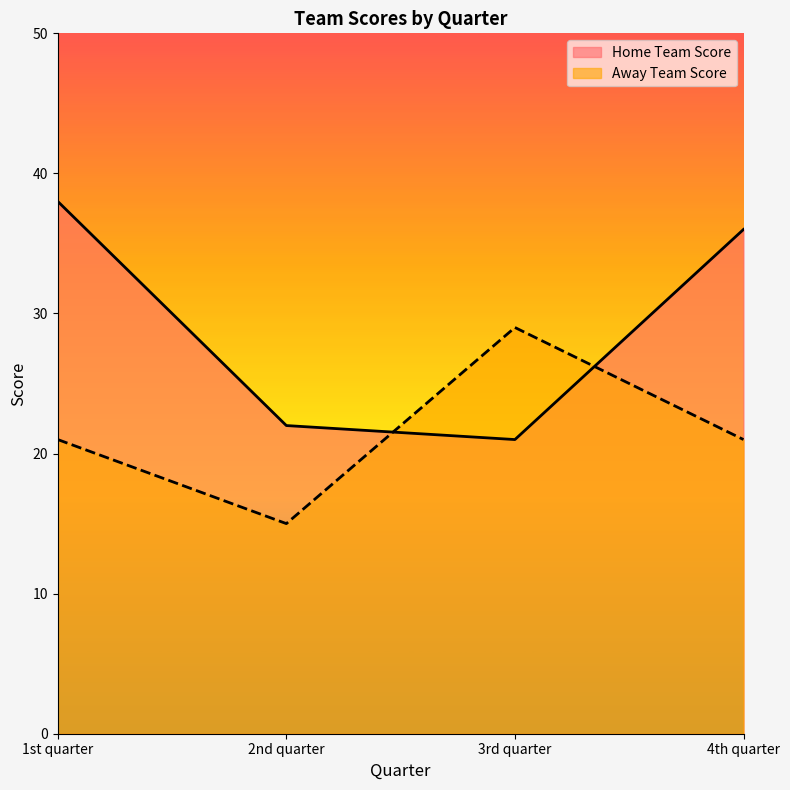

What are all the series names shown in the legend?

Home Team Score, Away Team Score